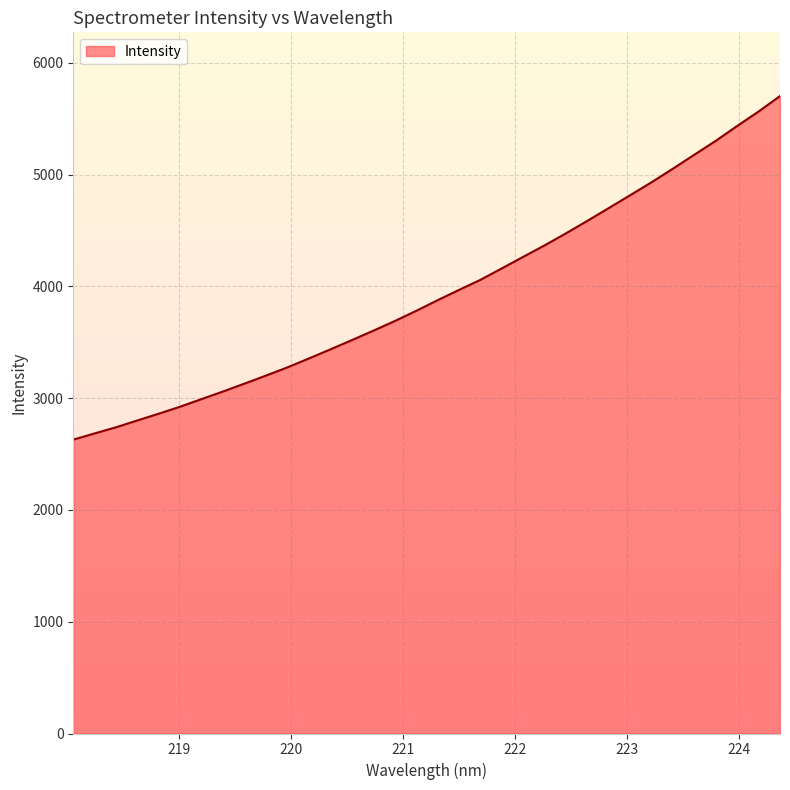

How many lines are shown in the chart?

1